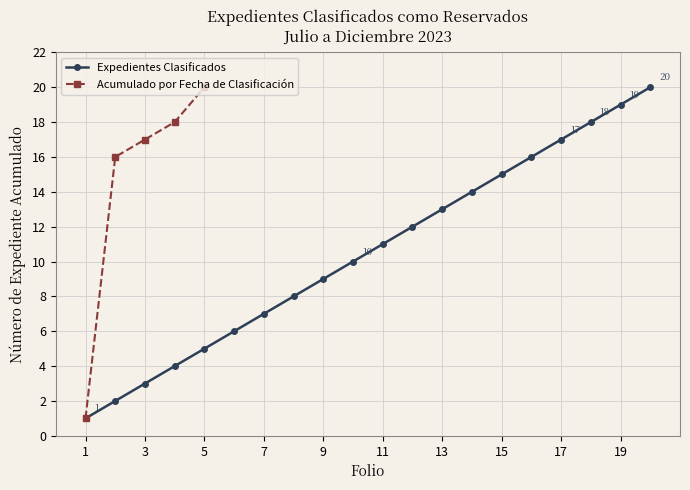

What is the maximum value for Expedientes Clasificados?

20